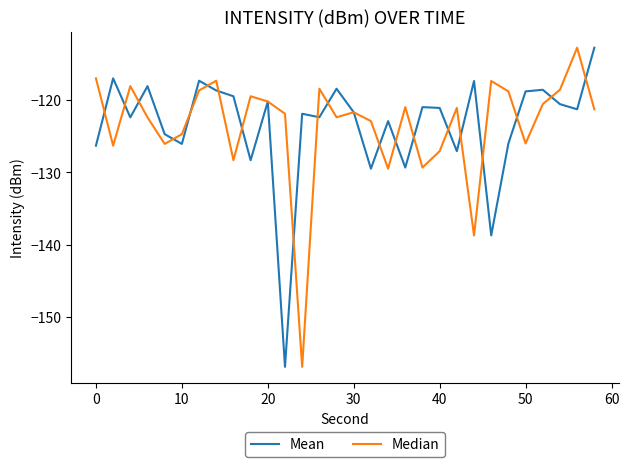

What is the highest value of the Mean series?

-112.8